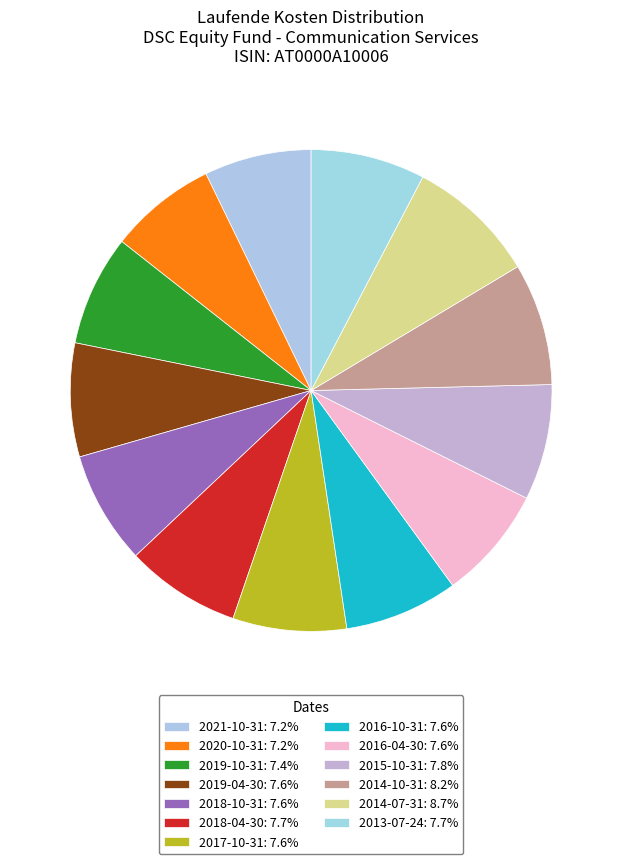

The 2014-07-31 slice represents 1% of the pie. True or false?

False